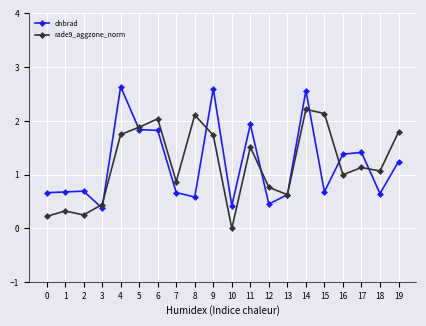

What value does the rade9_aggzone_norm series have at 17?

1.1